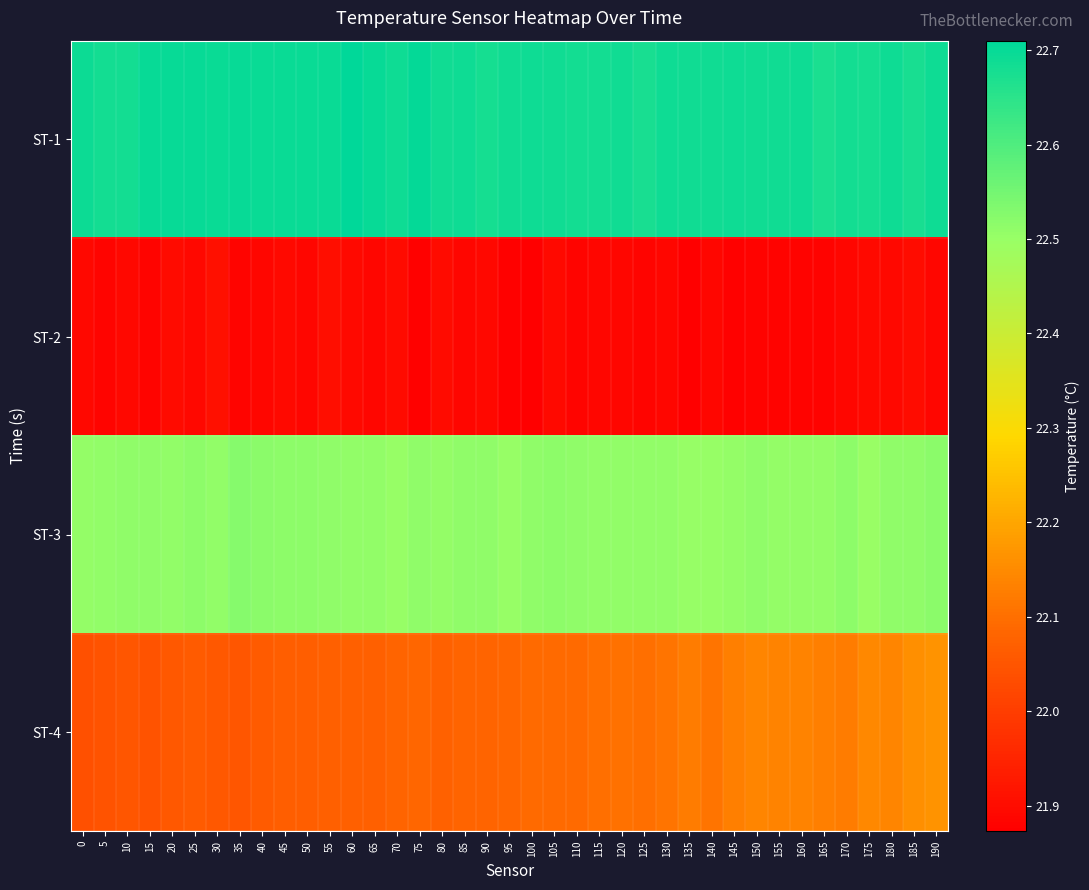

Reading left to right, what are all the values shown in this chart?

ST-1: 0=22.7	5=22.7	10=22.7	15=22.7	20=22.7	25=22.7	30=22.7	35=22.7	40=22.7	45=22.7	50=22.7	55=22.7	60=22.7	65=22.7	70=22.7	75=22.7	80=22.7	85=22.7	90=22.7	95=22.7	100=22.7	105=22.7	110=22.7	115=22.7	120=22.7	125=22.7	130=22.7	135=22.7	140=22.7	145=22.7	150=22.7	155=22.7	160=22.7	165=22.7	170=22.7	175=22.7	180=22.7	185=22.7	190=22.7
ST-2: 0=21.9	5=21.9	10=21.9	15=21.9	20=21.9	25=21.9	30=21.9	35=21.9	40=21.9	45=21.9	50=21.9	55=21.9	60=21.9	65=21.9	70=21.9	75=21.9	80=21.9	85=21.9	90=21.9	95=21.9	100=21.9	105=21.9	110=21.9	115=21.9	120=21.9	125=21.9	130=21.9	135=21.9	140=21.9	145=21.9	150=21.9	155=21.9	160=21.9	165=21.9	170=21.9	175=21.9	180=21.9	185=21.9	190=21.9
ST-3: 0=22.5	5=22.5	10=22.5	15=22.5	20=22.5	25=22.5	30=22.5	35=22.5	40=22.5	45=22.5	50=22.5	55=22.5	60=22.5	65=22.5	70=22.5	75=22.5	80=22.5	85=22.5	90=22.5	95=22.5	100=22.5	105=22.5	110=22.5	115=22.5	120=22.5	125=22.5	130=22.5	135=22.5	140=22.5	145=22.5	150=22.5	155=22.5	160=22.5	165=22.5	170=22.5	175=22.5	180=22.5	185=22.5	190=22.5
ST-4: 0=22.0	5=22.0	10=22.1	15=22.0	20=22.1	25=22.1	30=22.1	35=22.1	40=22.1	45=22.1	50=22.1	55=22.1	60=22.1	65=22.1	70=22.1	75=22.1	80=22.1	85=22.1	90=22.1	95=22.1	100=22.1	105=22.1	110=22.1	115=22.1	120=22.1	125=22.1	130=22.1	135=22.1	140=22.1	145=22.1	150=22.1	155=22.1	160=22.1	165=22.1	170=22.1	175=22.1	180=22.1	185=22.2	190=22.2